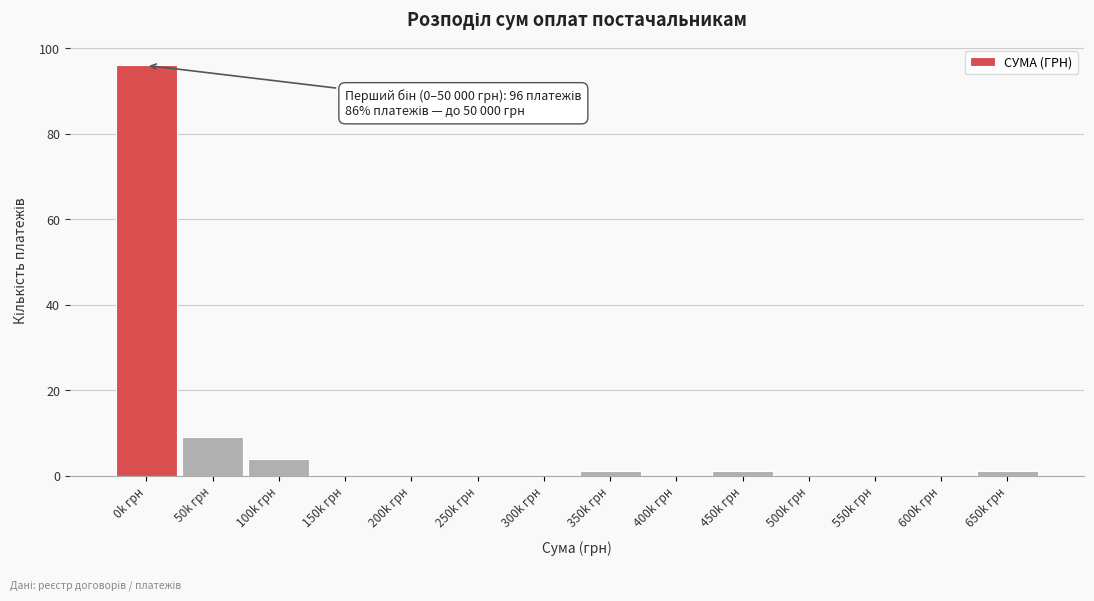

Reading right to left, extract all data points from this chart.

650k грн=1	600k грн=0	550k грн=0	500k грн=0	450k грн=1	400k грн=0	350k грн=1	300k грн=0	250k грн=0	200k грн=0	150k грн=0	100k грн=4	50k грн=9	0k грн=96